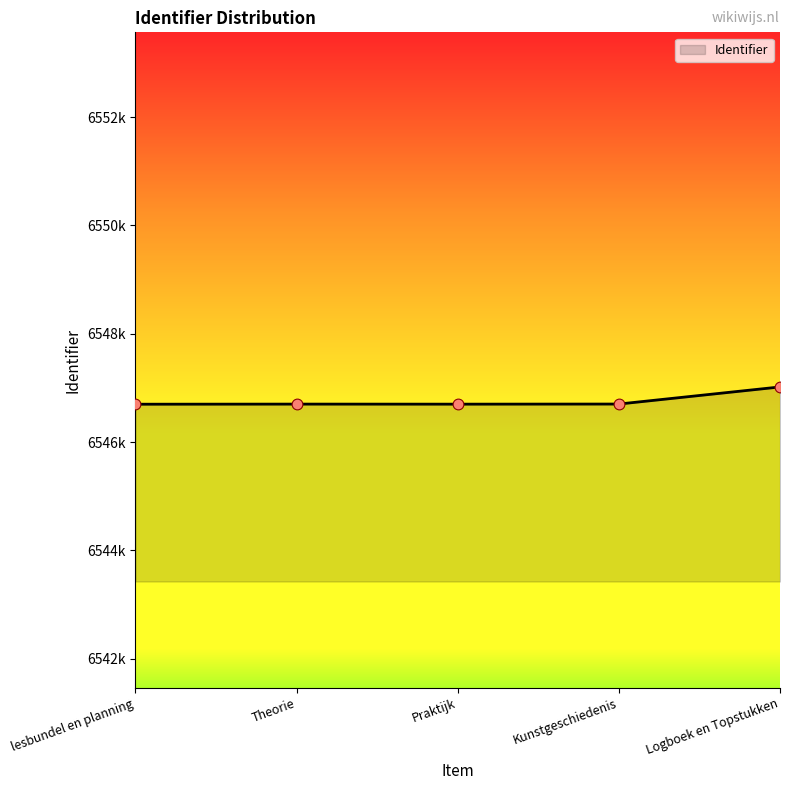

What is the ratio of the value at Kunstgeschiedenis to the value at Praktijk?

1.0